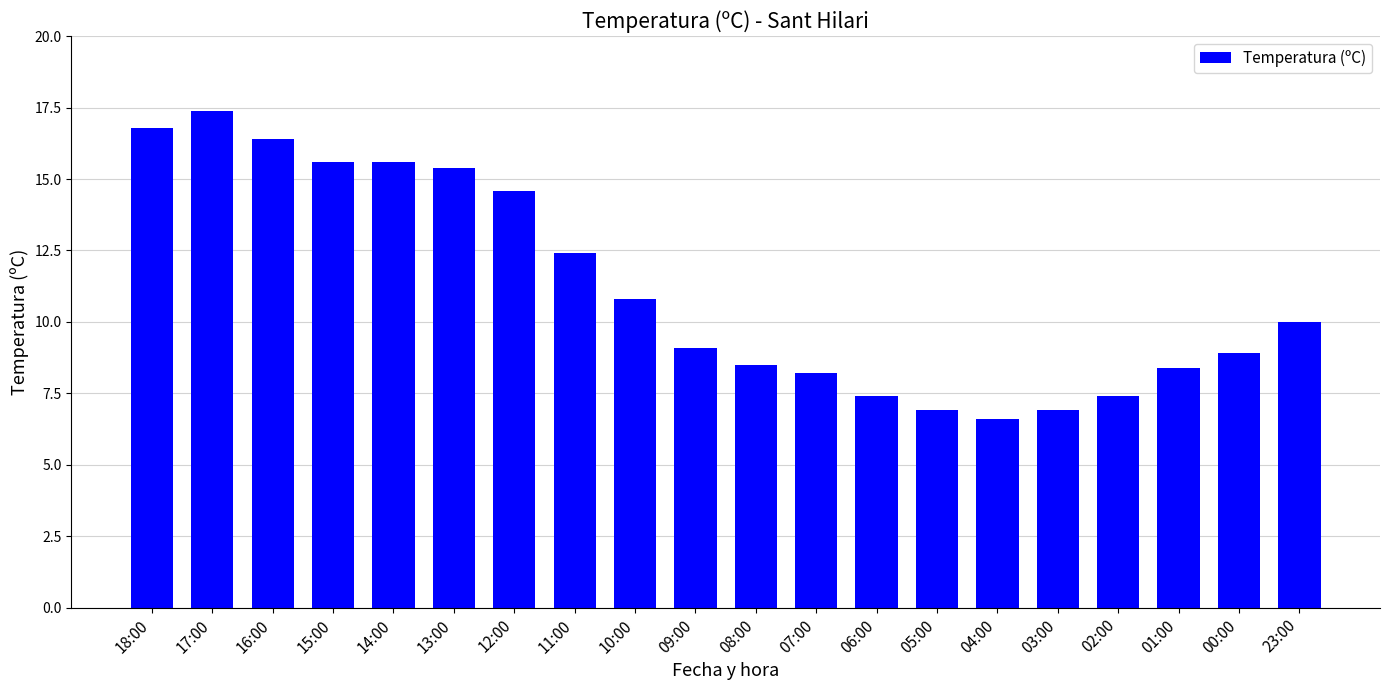

What position from the right is 08:00?

10